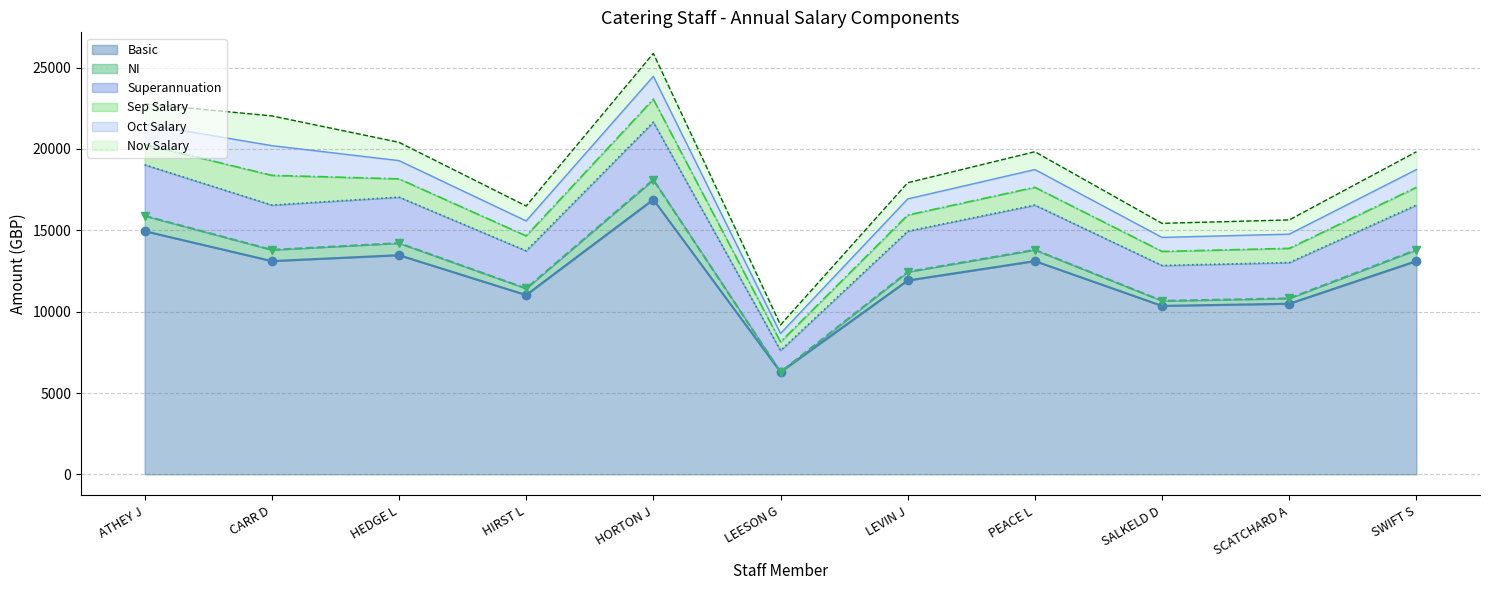

What is the label of the 5th point from the left?

HORTON J